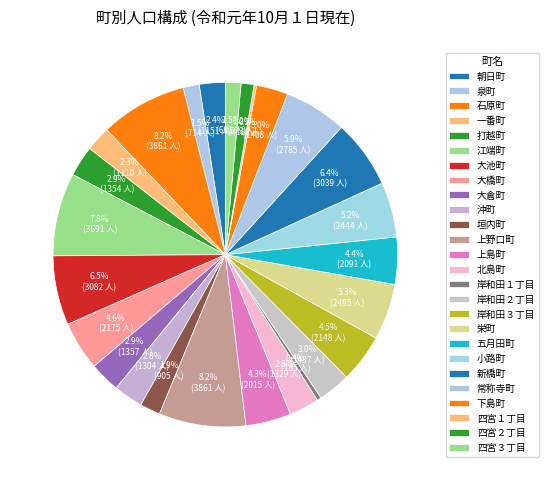

Does 岸和田３丁目 represent more than half of the total?

No